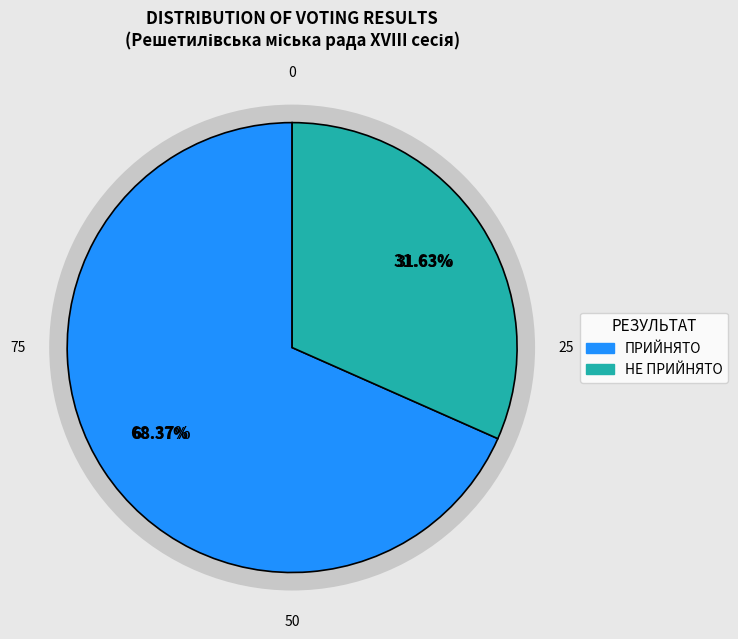

Is it true that НЕ ПРИЙНЯТО is 19% of the pie?

False